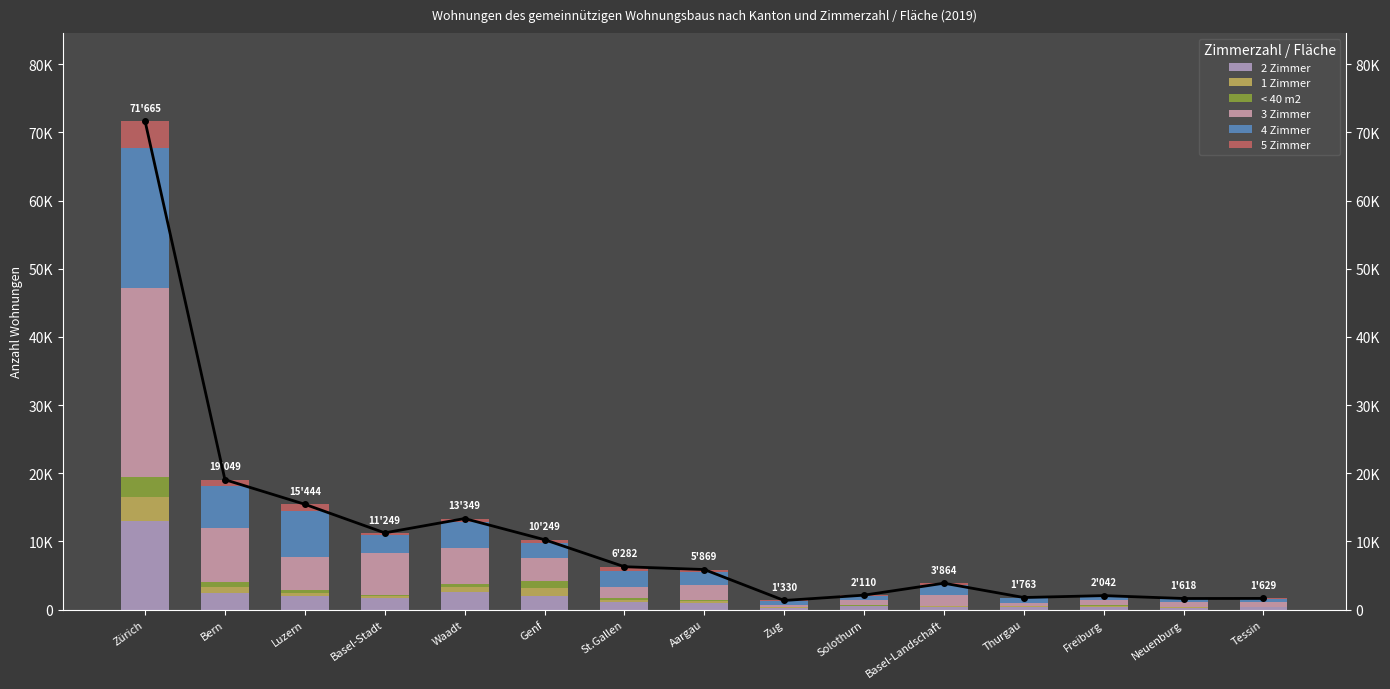

List the labels in order of 3 Zimmer value, smallest first.

Zug, Thurgau, Tessin, Neuenburg, Freiburg, Solothurn, St.Gallen, Basel-Landschaft, Aargau, Genf, Luzern, Waadt, Basel-Stadt, Bern, Zürich